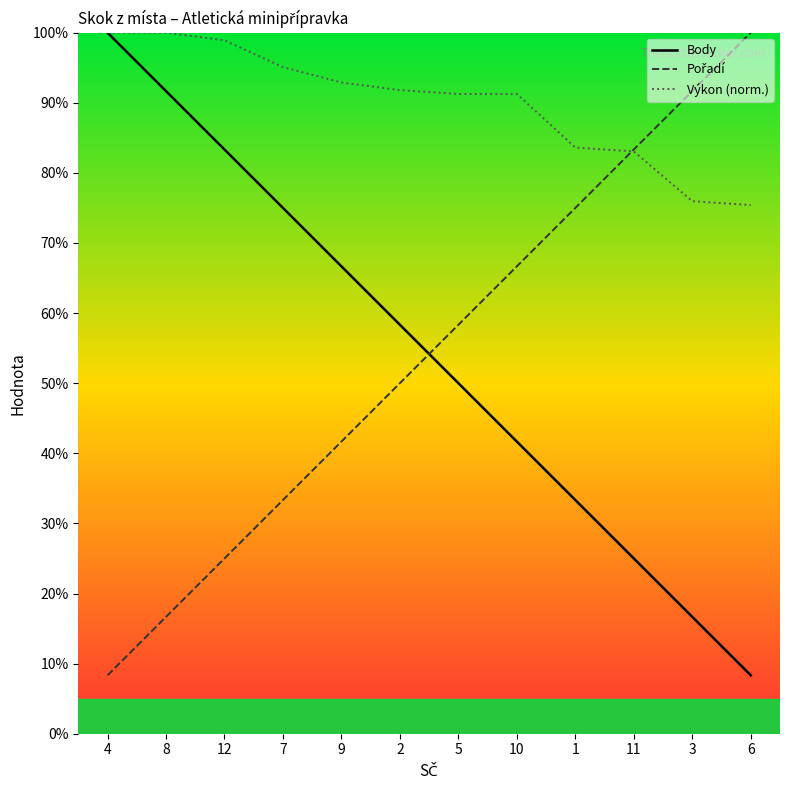

List the series in order of their peak value, highest first.

Body, Pořadí, Výkon (norm.)